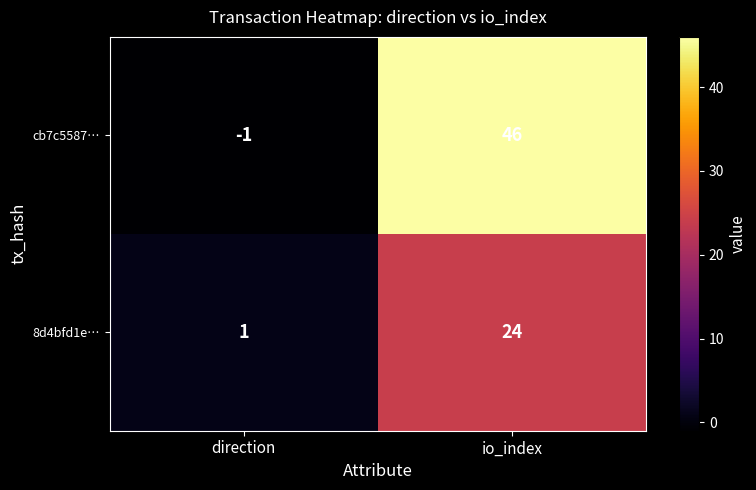

Between direction and io_index, which series saw the biggest shift?

cb7c5587…